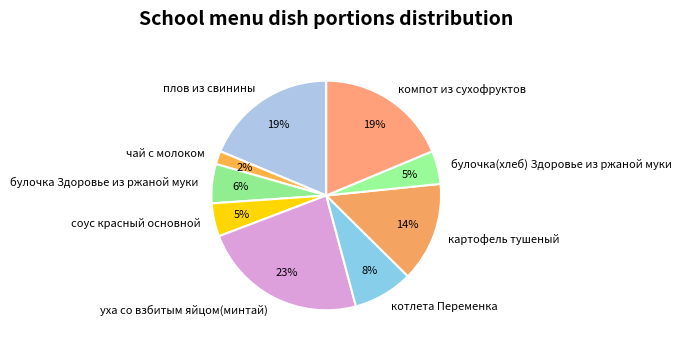

To the nearest percent, what portion does плов из свинины represent?

19%